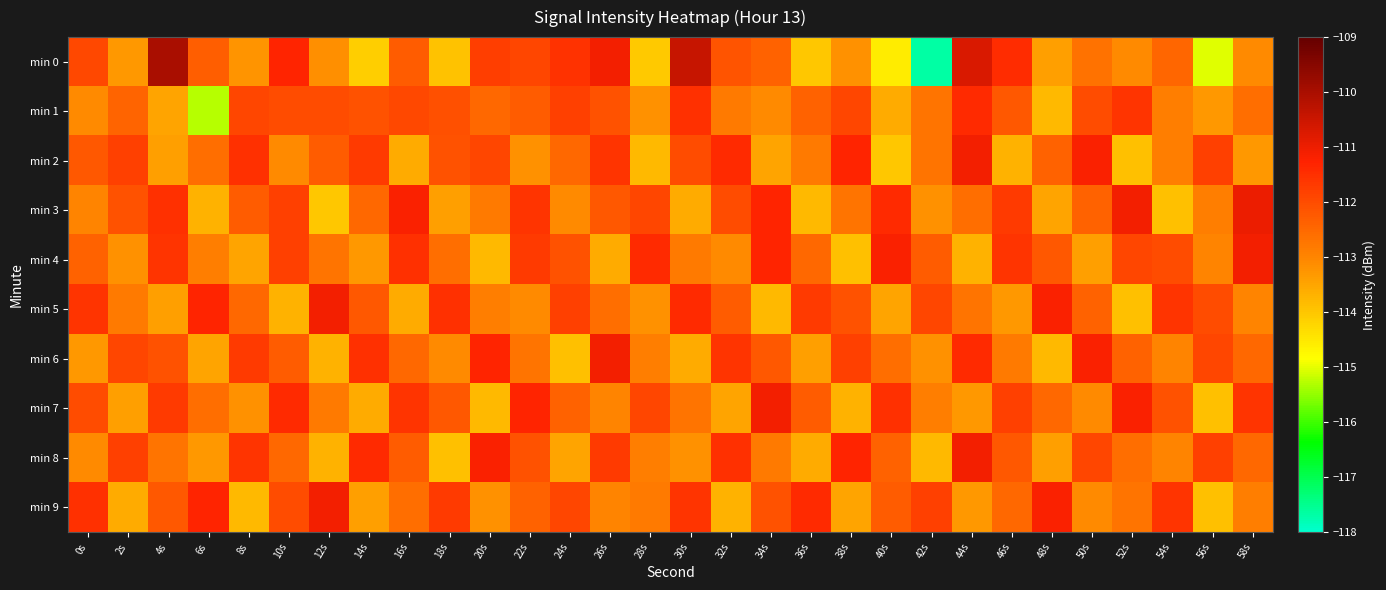

Reading right to left, what are all the values shown in this chart?

min 0: 58s=-113.1	56s=-115.0	54s=-112.4	52s=-113.1	50s=-112.7	48s=-113.4	46s=-111.4	44s=-110.7	42s=-117.7	40s=-114.6	38s=-113.2	36s=-114.0	34s=-112.4	32s=-112.2	30s=-110.4	28s=-114.0	26s=-111.1	24s=-111.6	22s=-111.9	20s=-111.7	18s=-113.9	16s=-112.3	14s=-114.1	12s=-113.2	10s=-111.3	8s=-113.2	6s=-112.3	4s=-110.0	2s=-113.3	0s=-111.9
min 1: 58s=-112.6	56s=-113.3	54s=-112.9	52s=-111.6	50s=-112.0	48s=-113.8	46s=-112.2	44s=-111.4	42s=-112.7	40s=-113.6	38s=-111.9	36s=-112.4	34s=-113.1	32s=-112.8	30s=-111.5	28s=-113.2	26s=-112.1	24s=-111.8	22s=-112.3	20s=-112.5	18s=-112.1	16s=-111.9	14s=-112.1	12s=-112.0	10s=-112.0	8s=-111.9	6s=-115.3	4s=-113.5	2s=-112.4	0s=-113.1
min 2: 58s=-113.3	56s=-111.8	54s=-112.9	52s=-113.9	50s=-111.2	48s=-112.4	46s=-113.7	44s=-111.1	42s=-112.7	40s=-114.0	38s=-111.3	36s=-112.8	34s=-113.5	32s=-111.4	30s=-112.0	28s=-113.8	26s=-111.6	24s=-112.5	22s=-113.2	20s=-111.9	18s=-112.1	16s=-113.6	14s=-111.7	12s=-112.3	10s=-113.1	8s=-111.5	6s=-112.6	4s=-113.4	2s=-111.8	0s=-112.2
min 3: 58s=-111.0	56s=-112.9	54s=-113.9	52s=-111.1	50s=-112.4	48s=-113.5	46s=-111.7	44s=-112.6	42s=-113.2	40s=-111.4	38s=-112.7	36s=-113.8	34s=-111.3	32s=-112.0	30s=-113.6	28s=-111.9	26s=-112.2	24s=-113.1	22s=-111.6	20s=-112.8	18s=-113.4	16s=-111.2	14s=-112.5	12s=-114.0	10s=-111.8	8s=-112.3	6s=-113.7	4s=-111.5	2s=-112.1	0s=-113.0
min 4: 58s=-111.1	56s=-113.0	54s=-112.0	52s=-111.9	50s=-113.4	48s=-112.2	46s=-111.6	44s=-113.7	42s=-112.3	40s=-111.2	38s=-113.9	36s=-112.5	34s=-111.3	32s=-113.1	30s=-112.8	28s=-111.4	26s=-113.6	24s=-112.1	22s=-111.7	20s=-113.8	18s=-112.6	16s=-111.5	14s=-113.3	12s=-112.7	10s=-111.8	8s=-113.5	6s=-112.9	4s=-111.6	2s=-113.2	0s=-112.4
min 5: 58s=-113.0	56s=-112.0	54s=-111.6	52s=-113.9	50s=-112.4	48s=-111.2	46s=-113.3	44s=-112.7	42s=-111.9	40s=-113.5	38s=-112.1	36s=-111.7	34s=-113.8	32s=-112.3	30s=-111.4	28s=-113.2	26s=-112.6	24s=-111.8	22s=-113.1	20s=-112.9	18s=-111.5	16s=-113.6	14s=-112.2	12s=-111.1	10s=-113.7	8s=-112.5	6s=-111.3	4s=-113.4	2s=-112.8	0s=-111.6
min 6: 58s=-112.5	56s=-111.9	54s=-113.0	52s=-112.4	50s=-111.2	48s=-113.8	46s=-112.8	44s=-111.4	42s=-113.2	40s=-112.6	38s=-111.8	36s=-113.4	34s=-112.2	32s=-111.6	30s=-113.6	28s=-112.9	26s=-111.1	24s=-113.9	22s=-112.7	20s=-111.3	18s=-113.1	16s=-112.5	14s=-111.5	12s=-113.7	10s=-112.3	8s=-111.7	6s=-113.5	4s=-112.1	2s=-111.9	0s=-113.3
min 7: 58s=-111.6	56s=-113.9	54s=-112.1	52s=-111.2	50s=-113.1	48s=-112.5	46s=-111.8	44s=-113.3	42s=-112.9	40s=-111.5	38s=-113.7	36s=-112.3	34s=-111.1	32s=-113.5	30s=-112.7	28s=-111.9	26s=-113.0	24s=-112.4	22s=-111.3	20s=-113.8	18s=-112.2	16s=-111.6	14s=-113.6	12s=-112.8	10s=-111.4	8s=-113.2	6s=-112.6	4s=-111.7	2s=-113.4	0s=-112.0
min 8: 58s=-112.5	56s=-111.8	54s=-113.0	52s=-112.6	50s=-111.9	48s=-113.4	46s=-112.2	44s=-111.1	42s=-113.8	40s=-112.4	38s=-111.3	36s=-113.6	34s=-112.8	32s=-111.5	30s=-113.2	28s=-112.9	26s=-111.7	24s=-113.5	22s=-112.1	20s=-111.2	18s=-113.9	16s=-112.3	14s=-111.4	12s=-113.7	10s=-112.5	8s=-111.6	6s=-113.3	4s=-112.7	2s=-111.8	0s=-113.1
min 9: 58s=-112.9	56s=-113.9	54s=-111.6	52s=-112.7	50s=-113.1	48s=-111.2	46s=-112.5	44s=-113.3	42s=-111.8	40s=-112.3	38s=-113.5	36s=-111.4	34s=-112.1	32s=-113.7	30s=-111.6	28s=-112.8	26s=-113.0	24s=-111.9	22s=-112.4	20s=-113.2	18s=-111.7	16s=-112.6	14s=-113.4	12s=-111.1	10s=-112.0	8s=-113.8	6s=-111.3	4s=-112.2	2s=-113.6	0s=-111.5